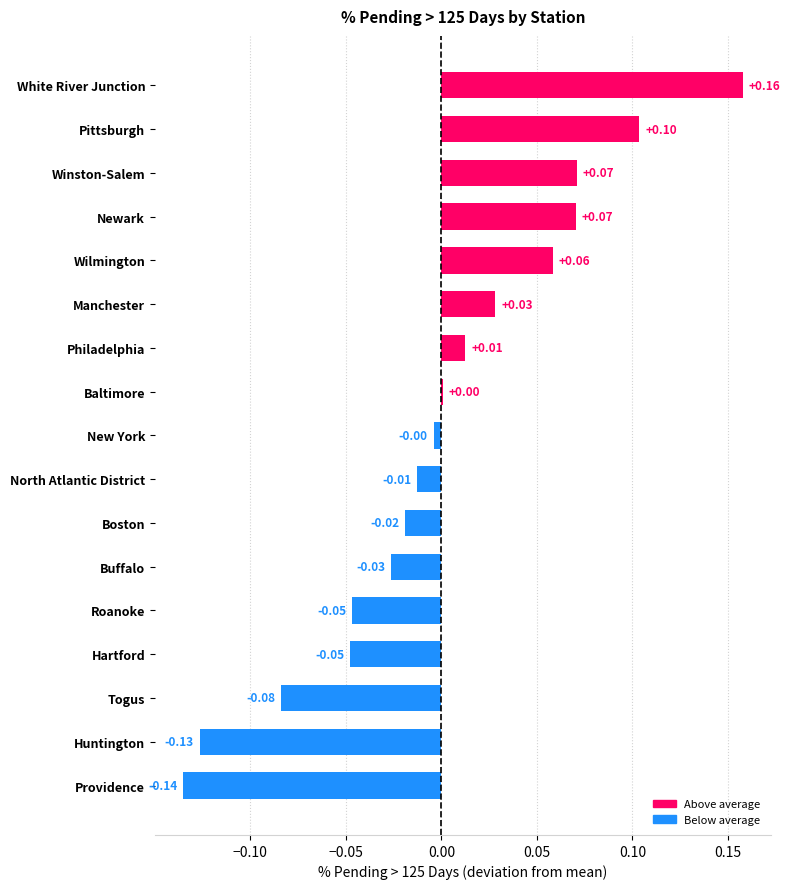

Which has a higher value, Hartford or Newark?

Newark